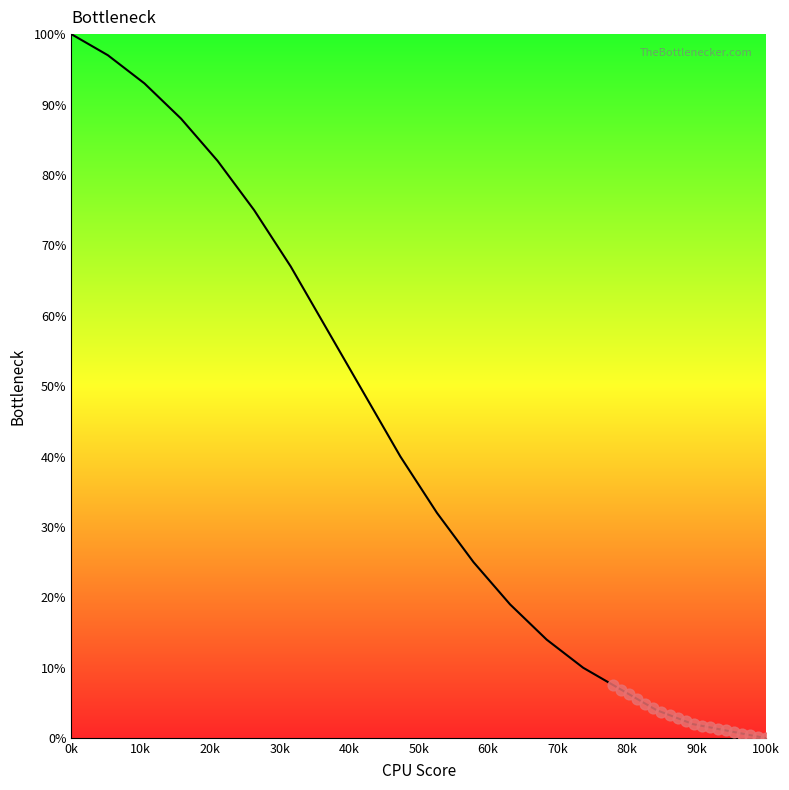

Which series reaches the maximum Y coordinate?

Bottleneck curve